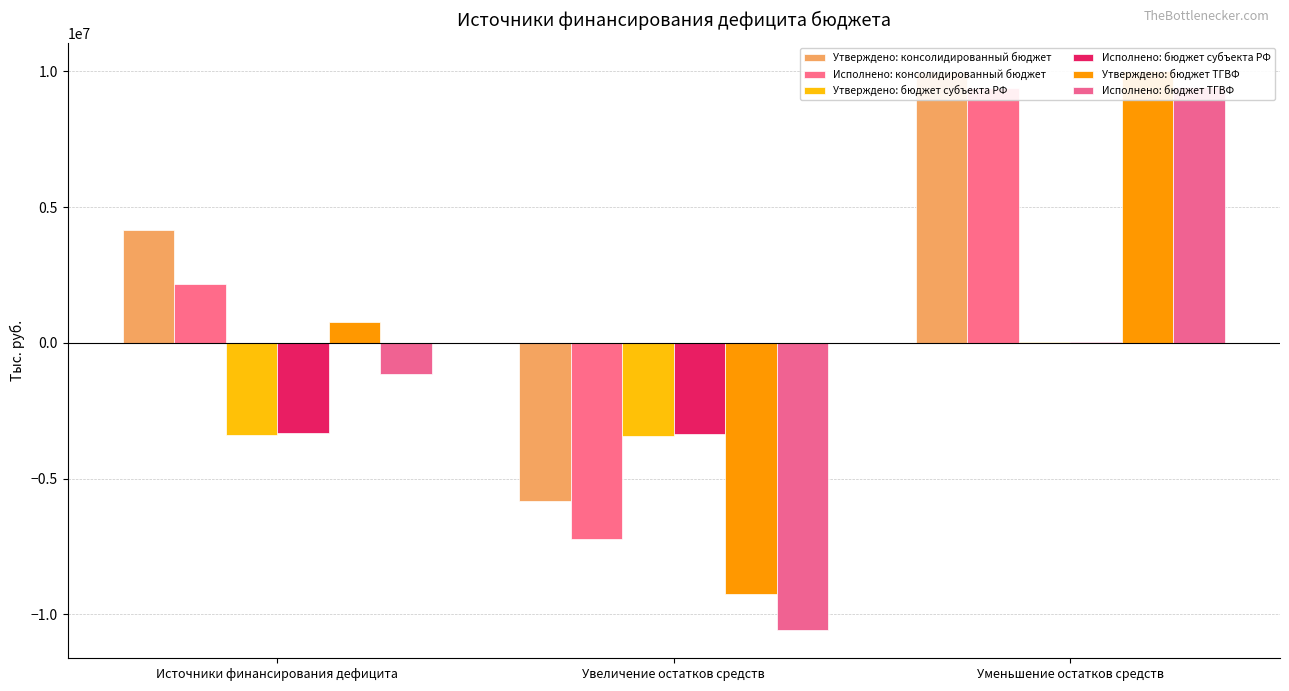

Rank the series at Источники финансирования дефицита from lowest to highest value.

Утверждено: бюджет субъекта РФ, Исполнено: бюджет субъекта РФ, Исполнено: бюджет ТГВФ, Утверждено: бюджет ТГВФ, Исполнено: консолидированный бюджет, Утверждено: консолидированный бюджет